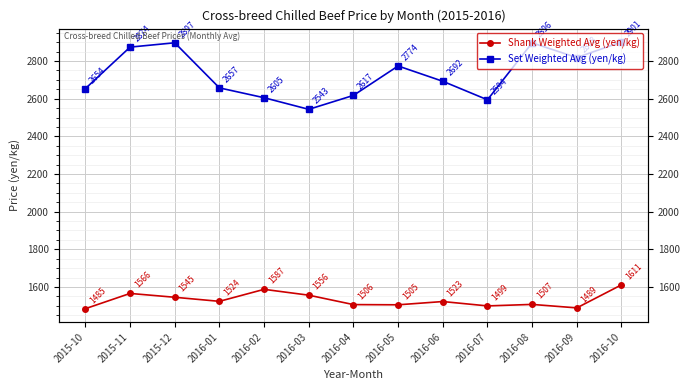

List the labels in order of Shank Weighted Avg (yen/kg) value, smallest first.

2015-10, 2016-09, 2016-07, 2016-05, 2016-04, 2016-08, 2016-06, 2016-01, 2015-12, 2016-03, 2015-11, 2016-02, 2016-10